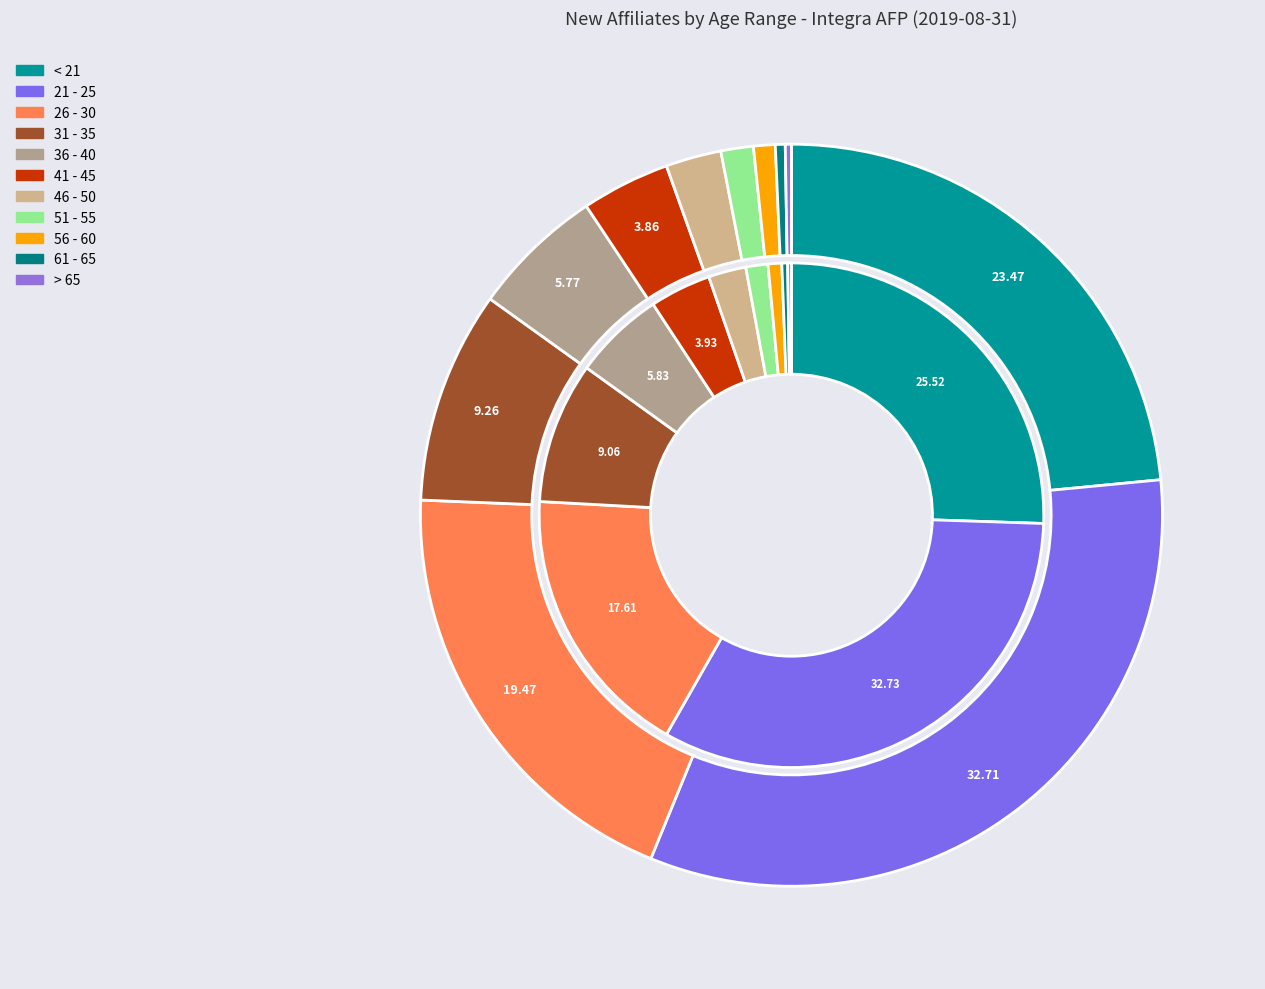

Combined, do 36 - 40 and 46 - 50 account for over 50%?

No